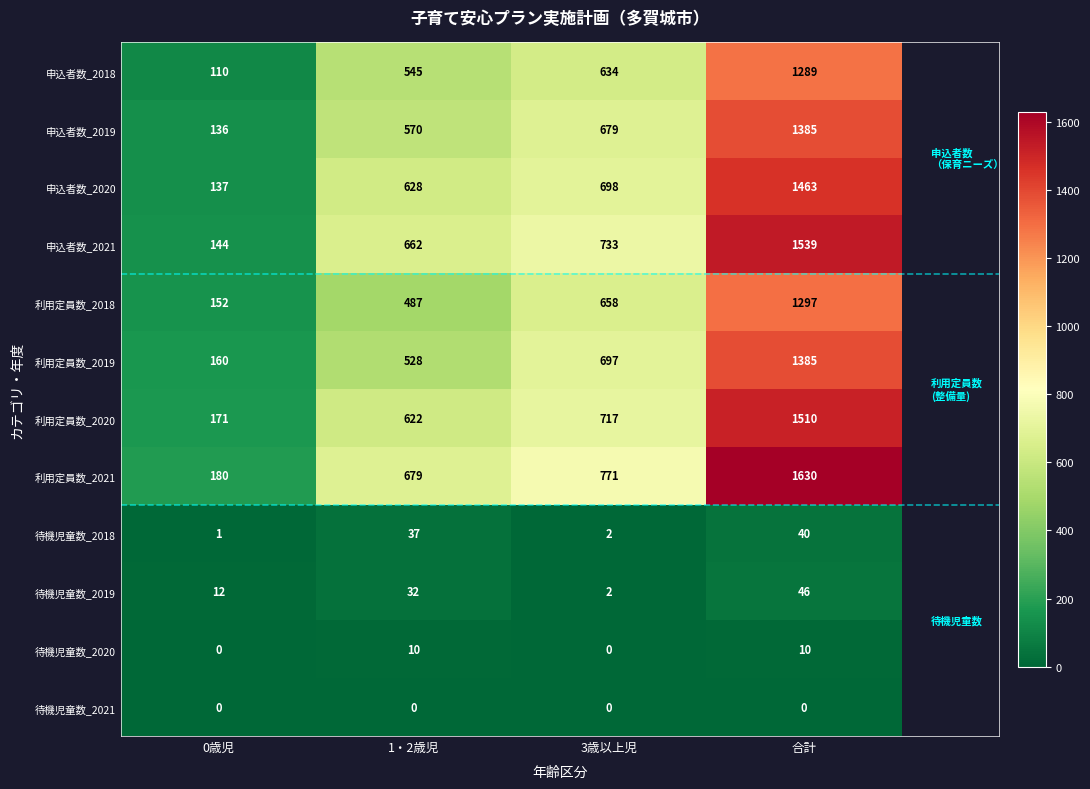

What is the highest value of the 申込者数_2020 series?

1463